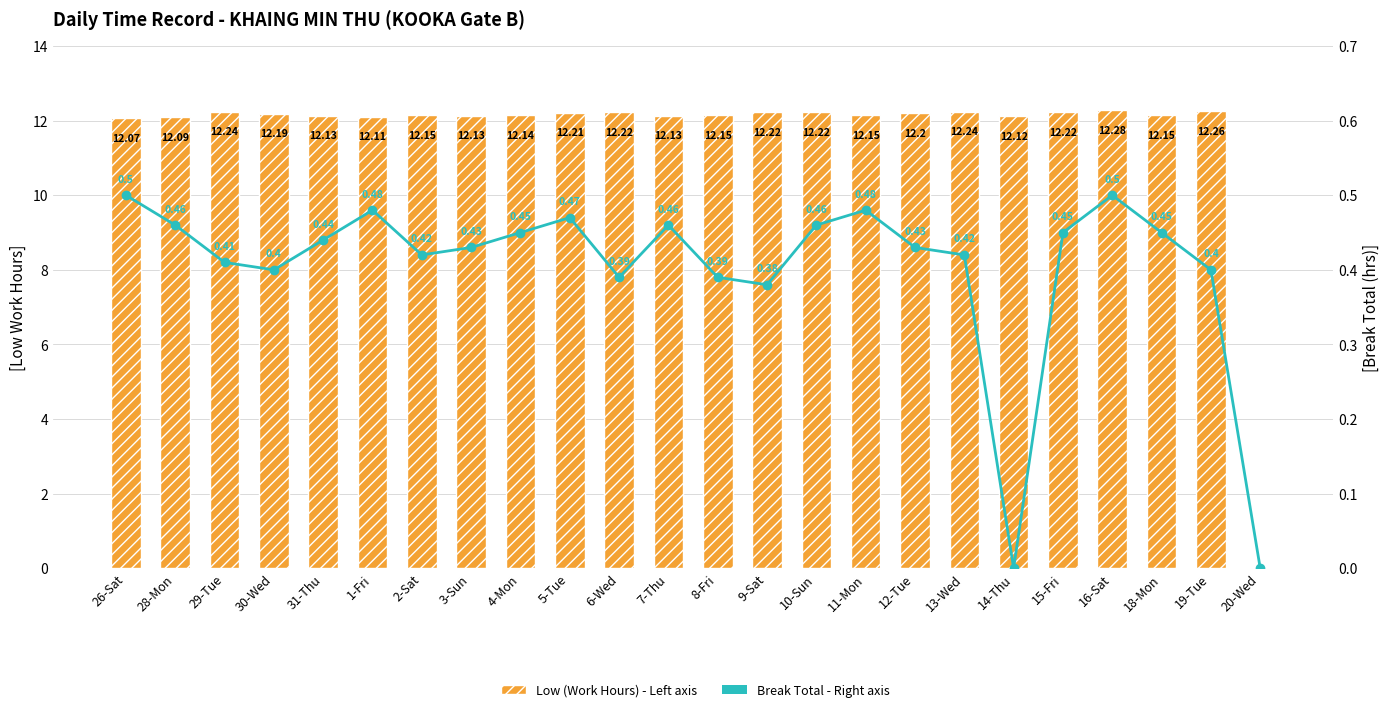

Reading left to right, what are all the values shown in this chart?

Low (Work Hours): 12.1	12.1	12.2	12.2	12.1	12.1	12.2	12.1	12.1	12.2	12.2	12.1	12.2	12.2	12.2	12.2	12.2	12.2	12.1	12.2	12.3	12.2	12.3	0.0
Break Total: 0.5	0.5	0.4	0.4	0.4	0.5	0.4	0.4	0.5	0.5	0.4	0.5	0.4	0.4	0.5	0.5	0.4	0.4	0.0	0.5	0.5	0.5	0.4	0.0